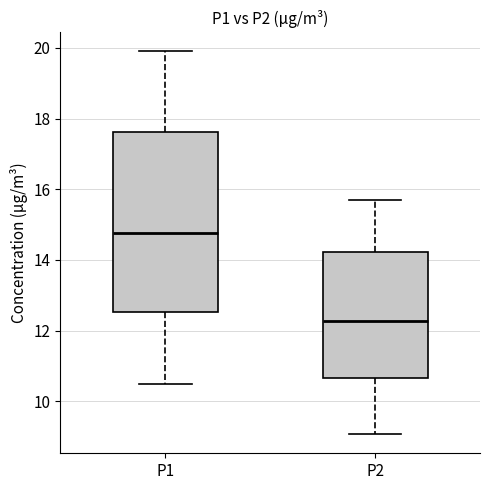

Which box has the lowest median line?

P2